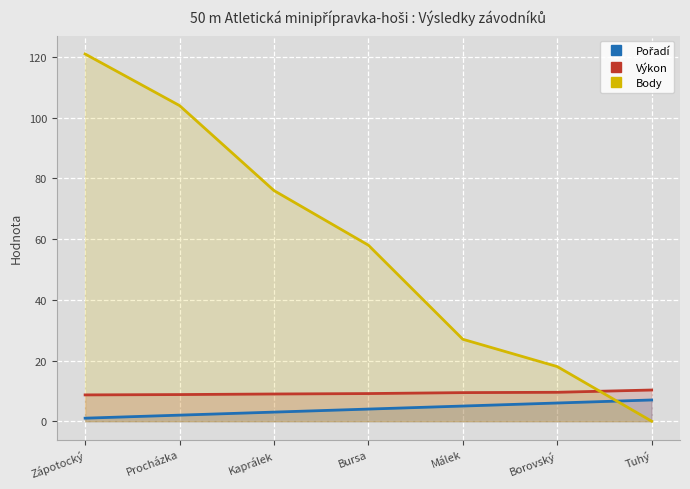

What is the maximum value shown in the chart?

121.0